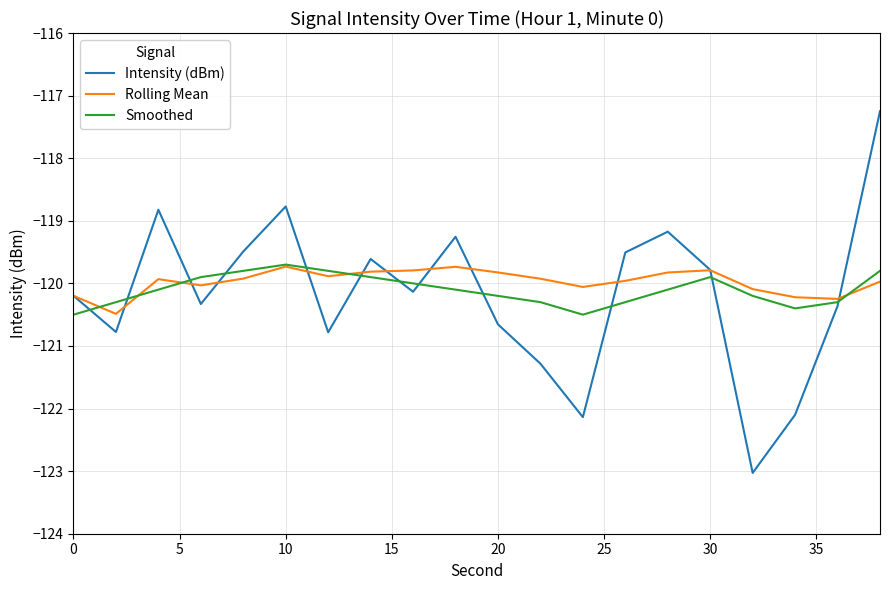

What is the minimum value for Rolling Mean?

-120.5